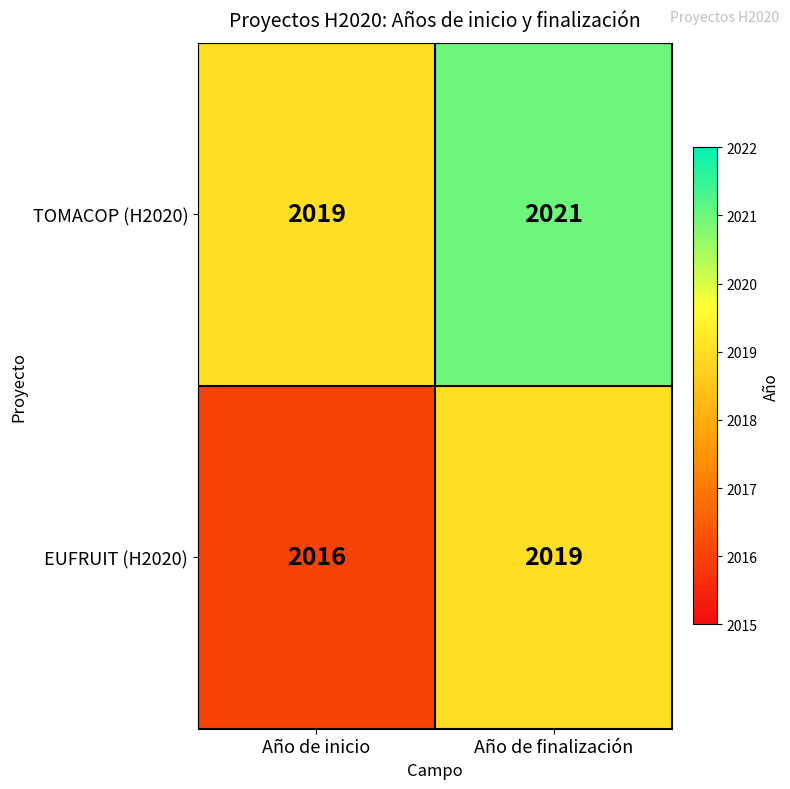

List the series in order of their peak value, lowest first.

EUFRUIT (H2020), TOMACOP (H2020)